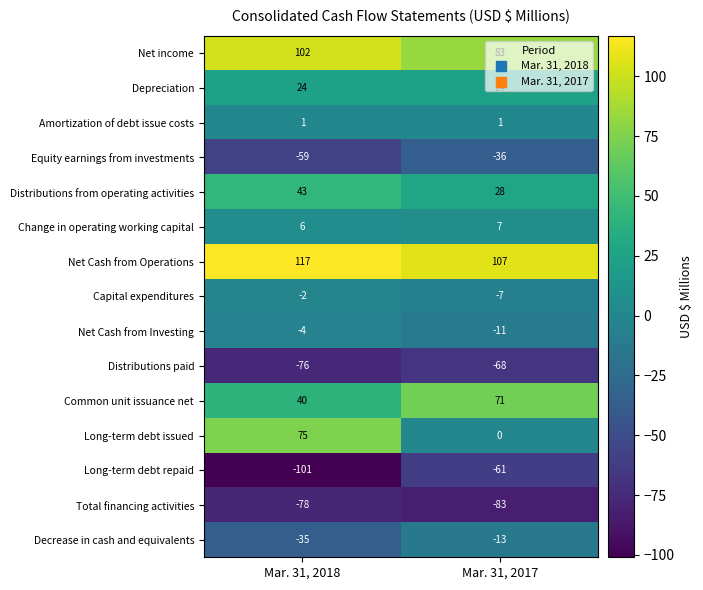

At which category is the sum across all series the highest?

Mar. 31, 2018